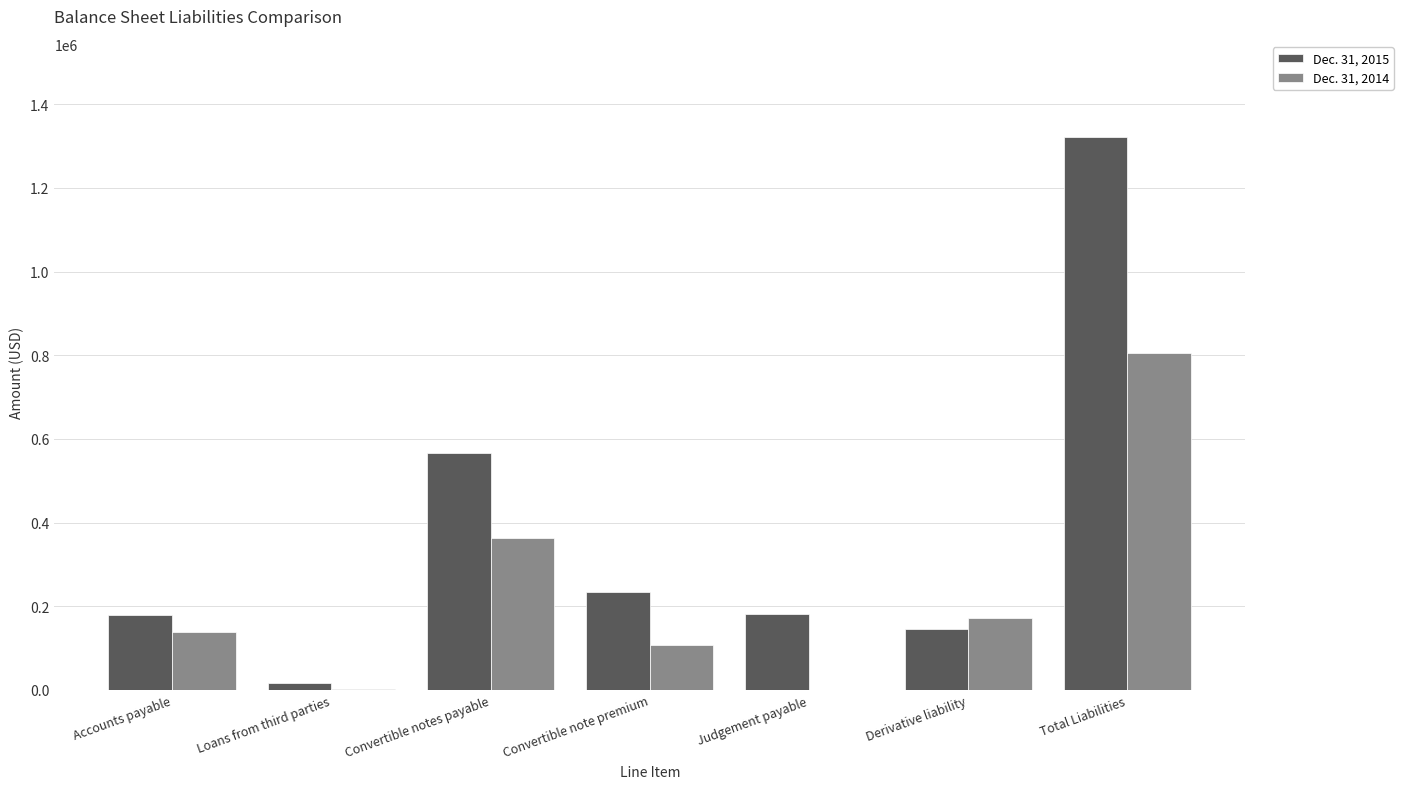

What is the total value across all series at Loans from third parties?

19075